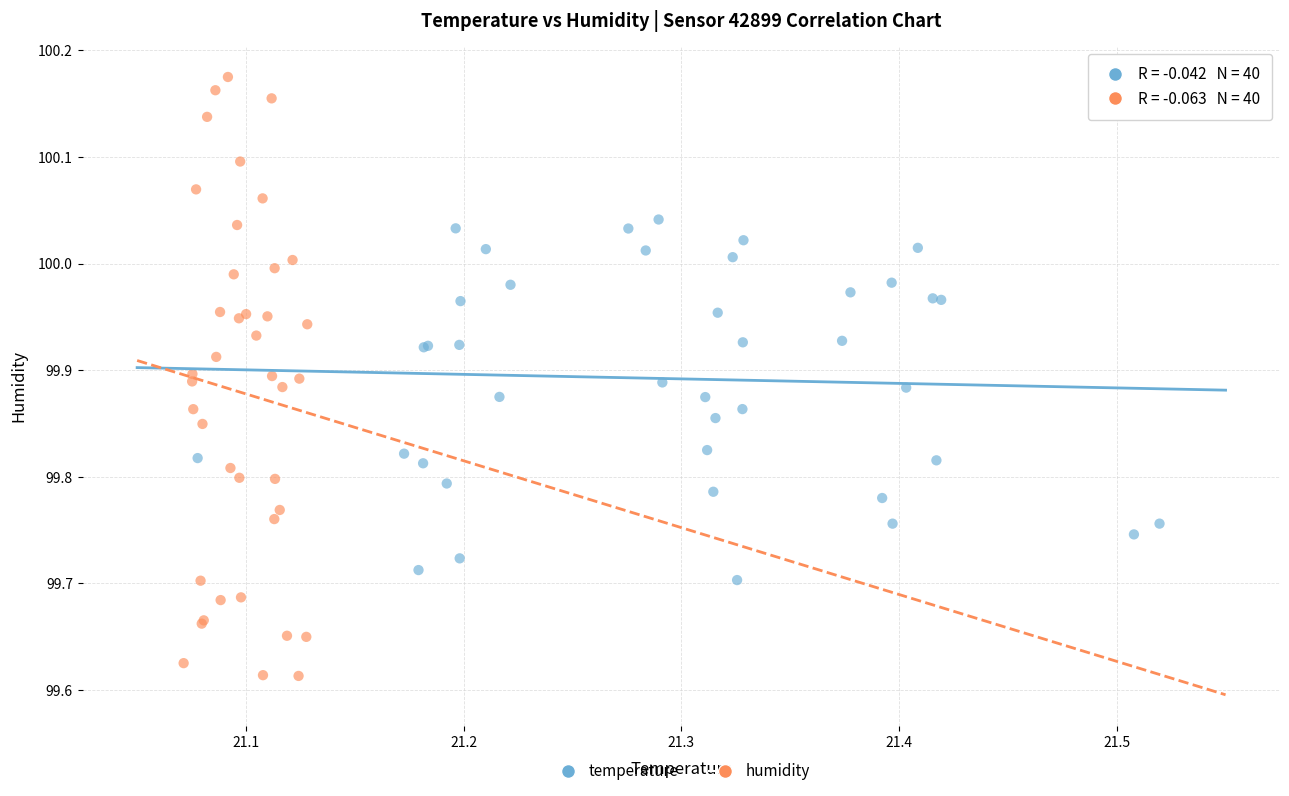

Which series contains the highest Y value?

humidity